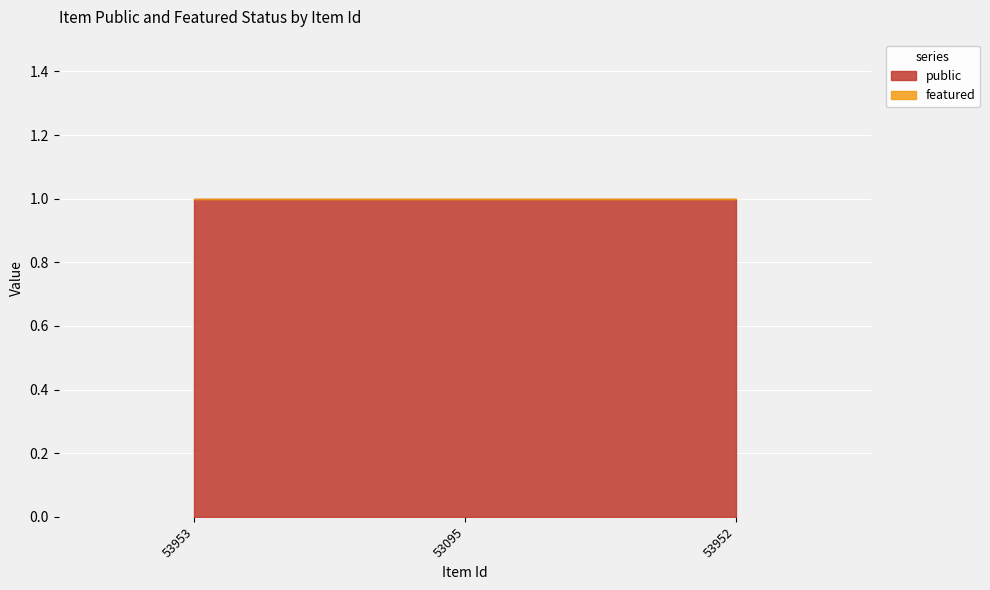

The value of featured at 53953 is 0. True or false?

True